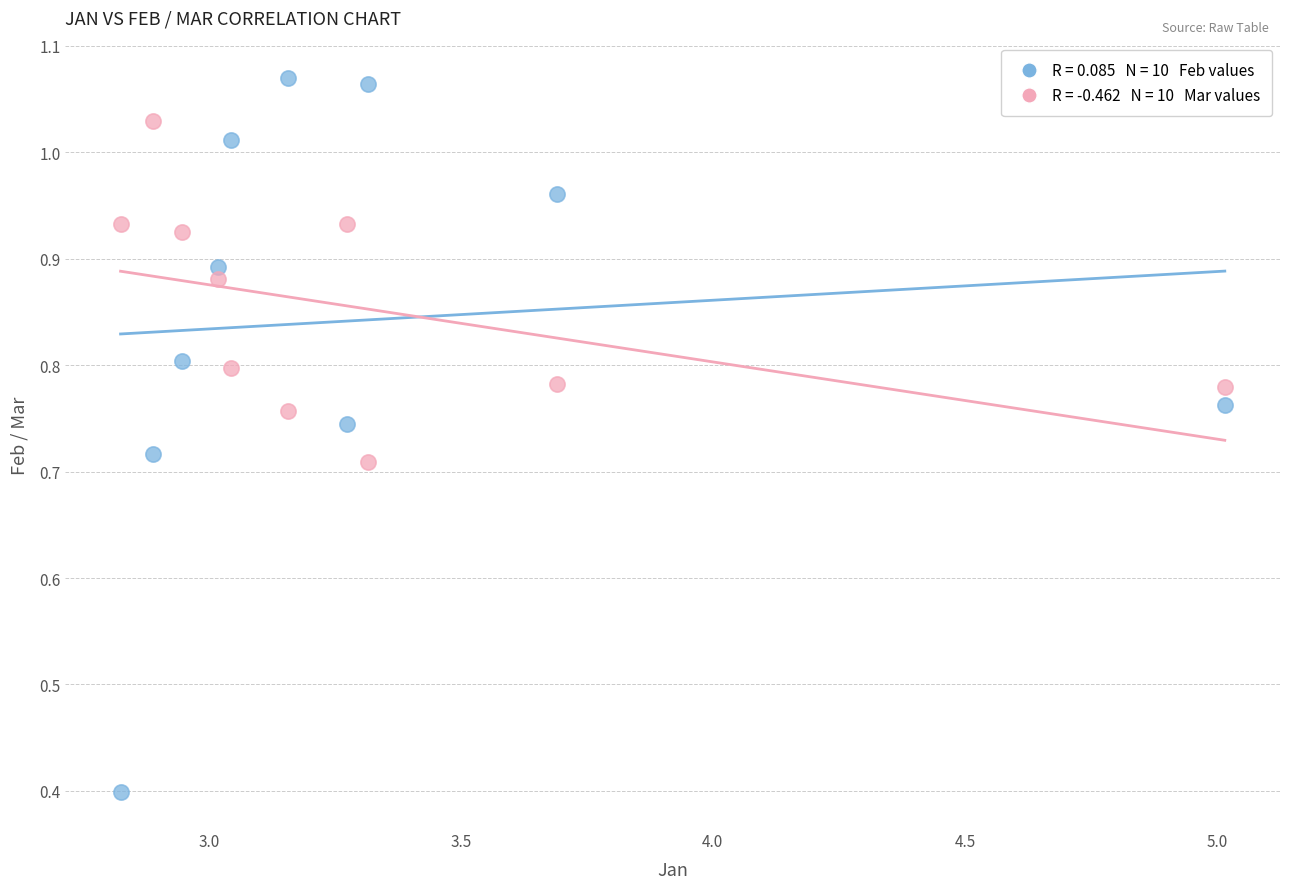

Across all data points, what is the range of X values (max minus min)?

2.2